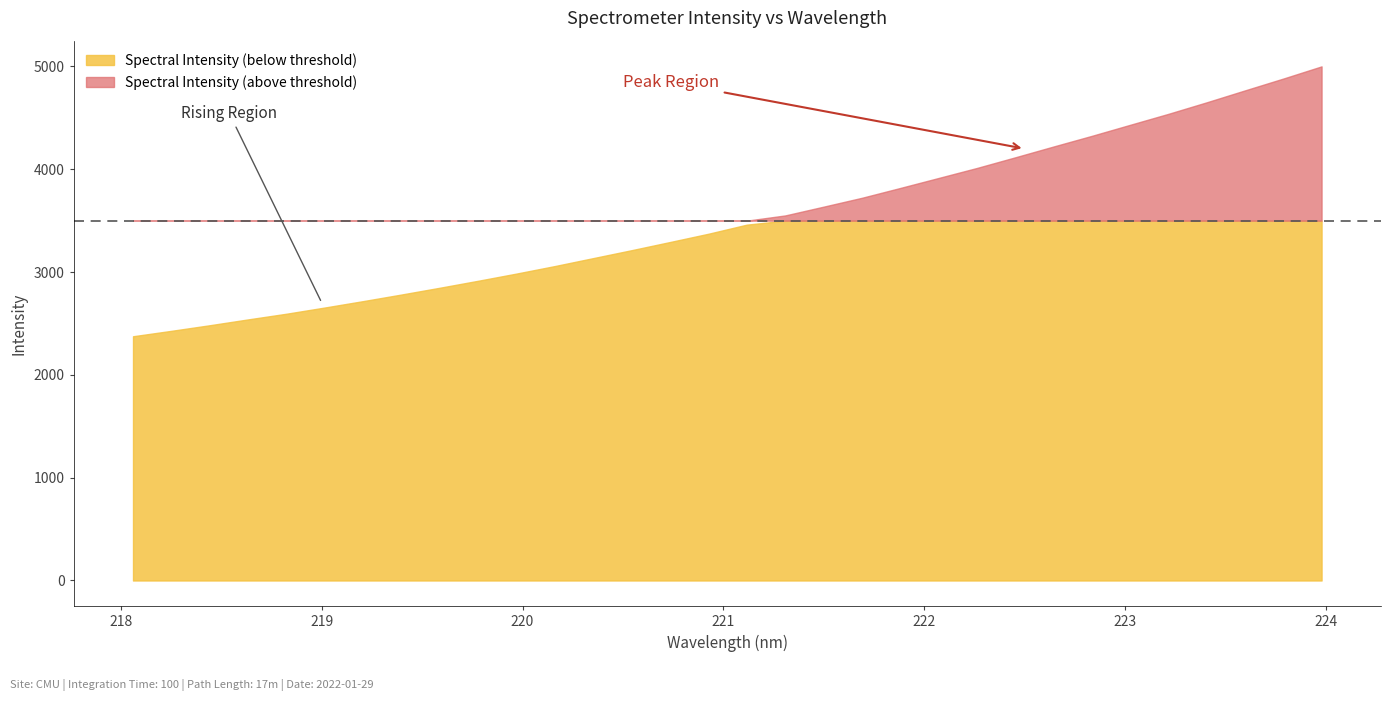

Between 223.9802 and 219.0156, which is larger?

223.9802